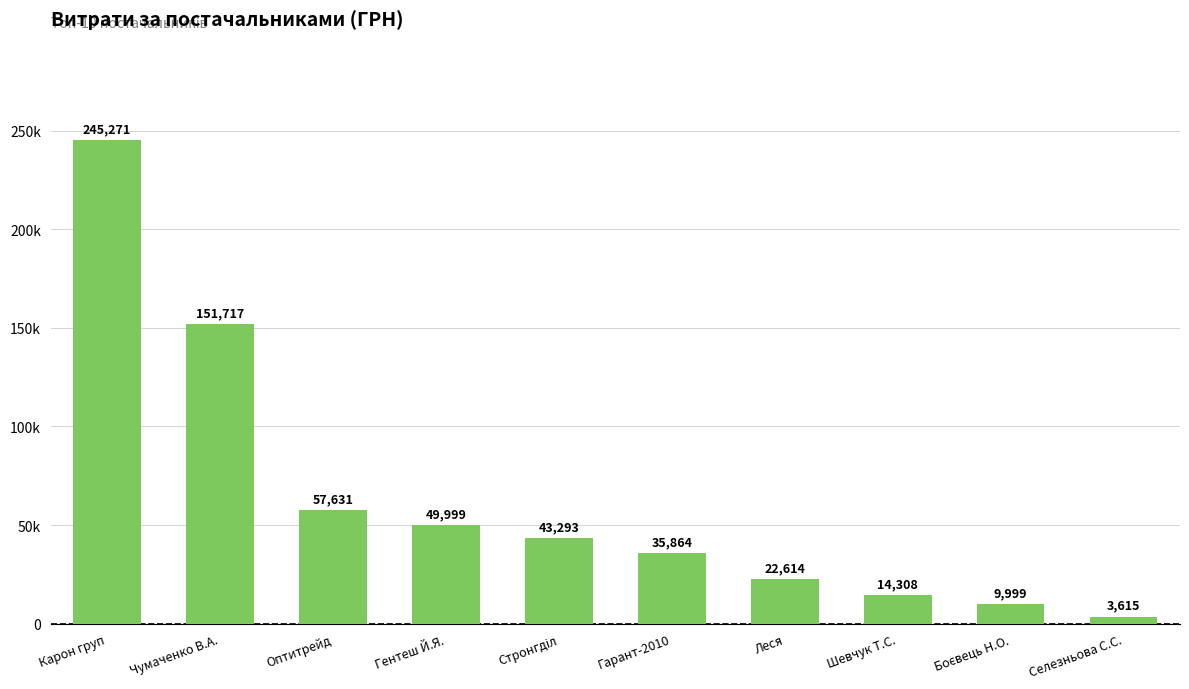

Reading left to right, what are all the values shown in this chart?

Карон груп=245271.2	Чумаченко В.А.=151717.1	Оптитрейд=57631.4	Гентеш Й.Я.=49998.6	Стронгділ=43293.0	Гарант-2010=35863.7	Леся=22614.3	Шевчук Т.С.=14307.7	Боєвець Н.О.=9999.0	Селезньова С.С.=3615.3